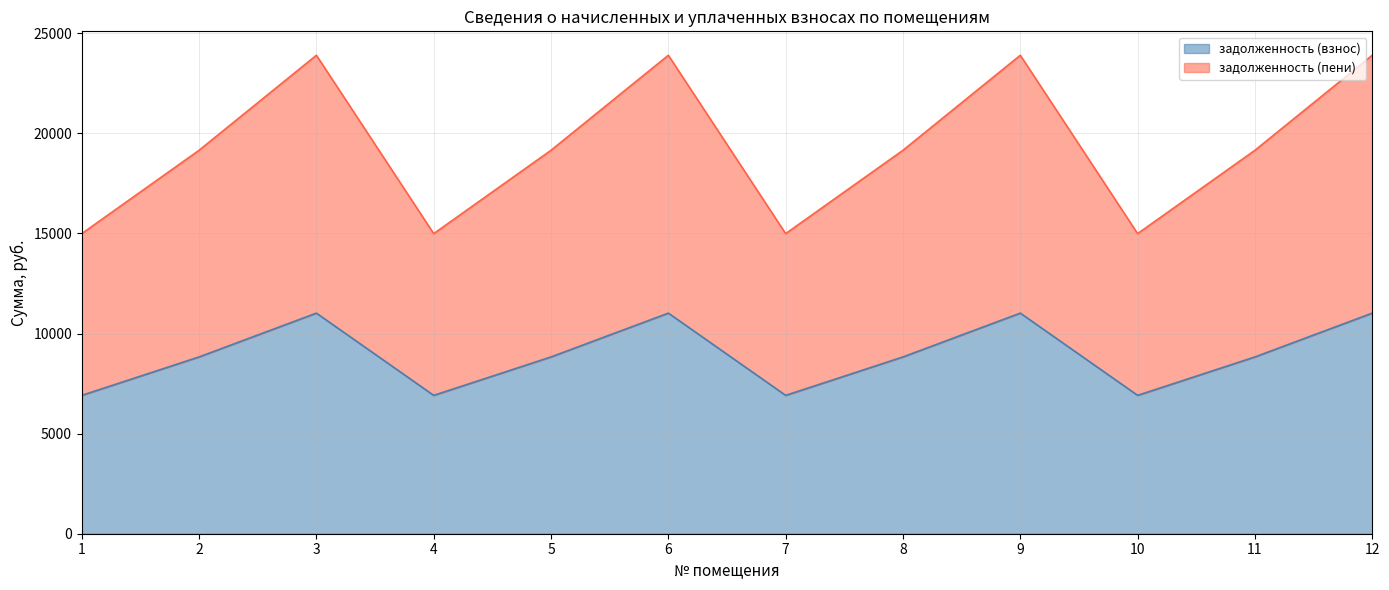

List the labels in order of задолженность (взнос) value, largest first.

3, 6, 9, 12, 2, 5, 8, 11, 1, 4, 7, 10